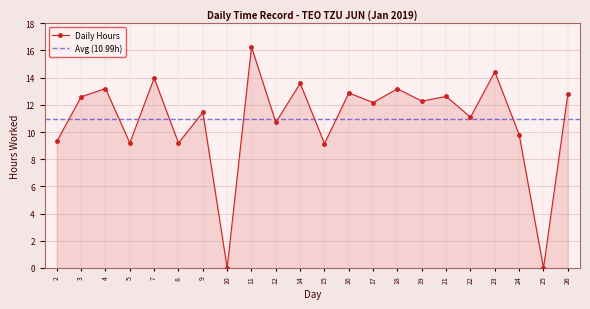

Count the number of categories in the chart.

22